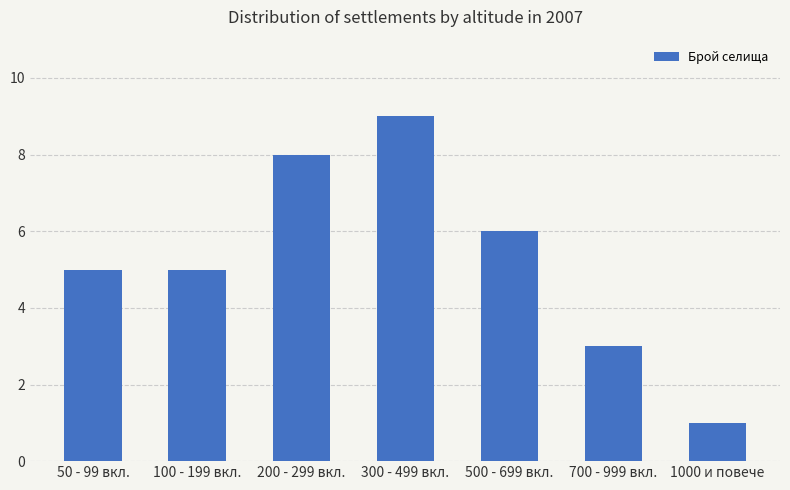

What is the approximate value at 200 - 299 вкл.?

8